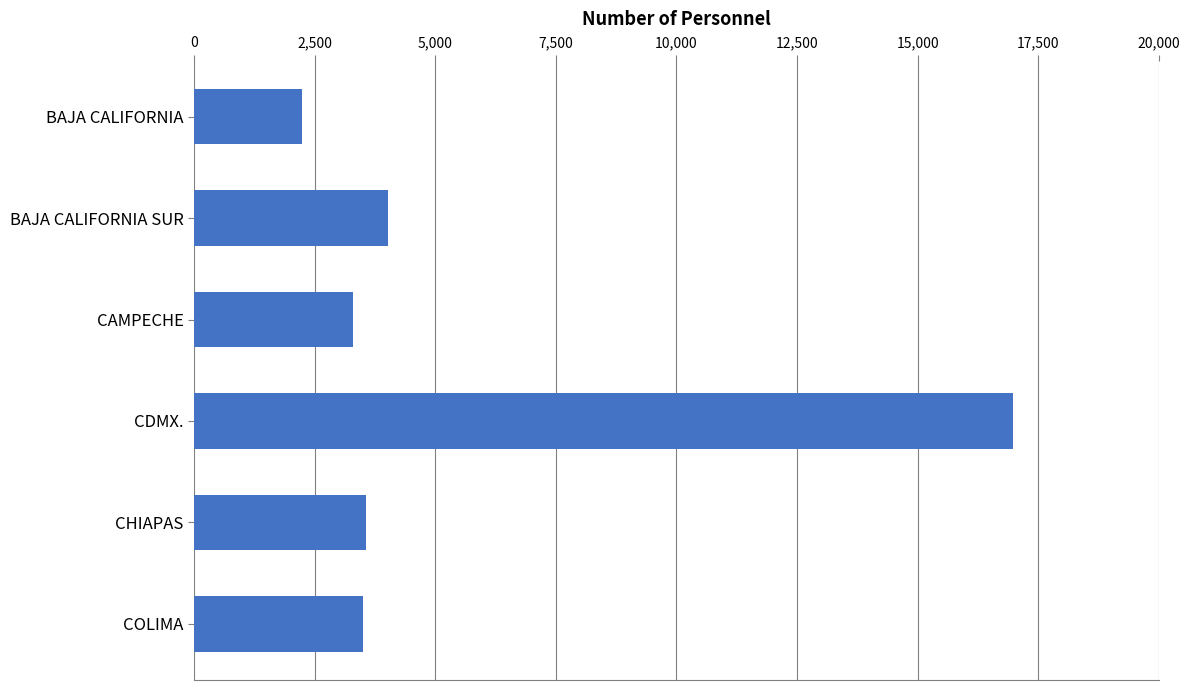

At which label is the value closest to 9603?

BAJA CALIFORNIA SUR